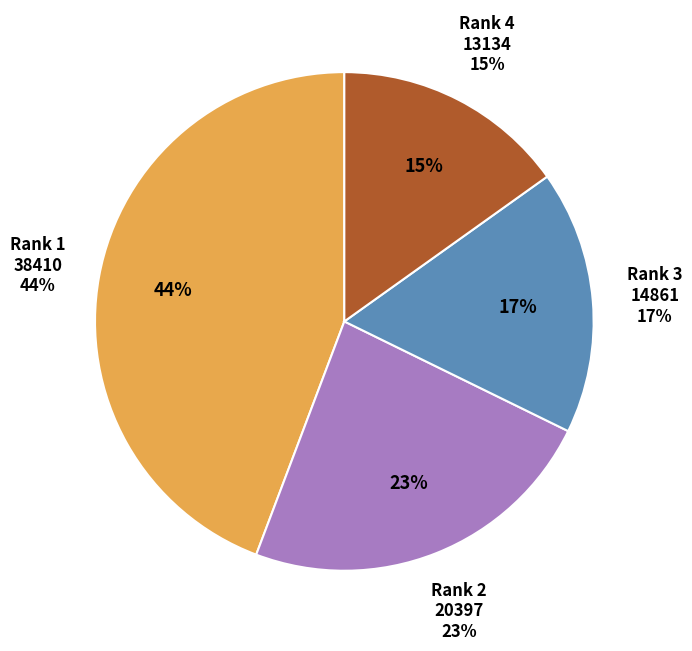

What percentage is the Rank 3 slice, to the nearest percent?

17%